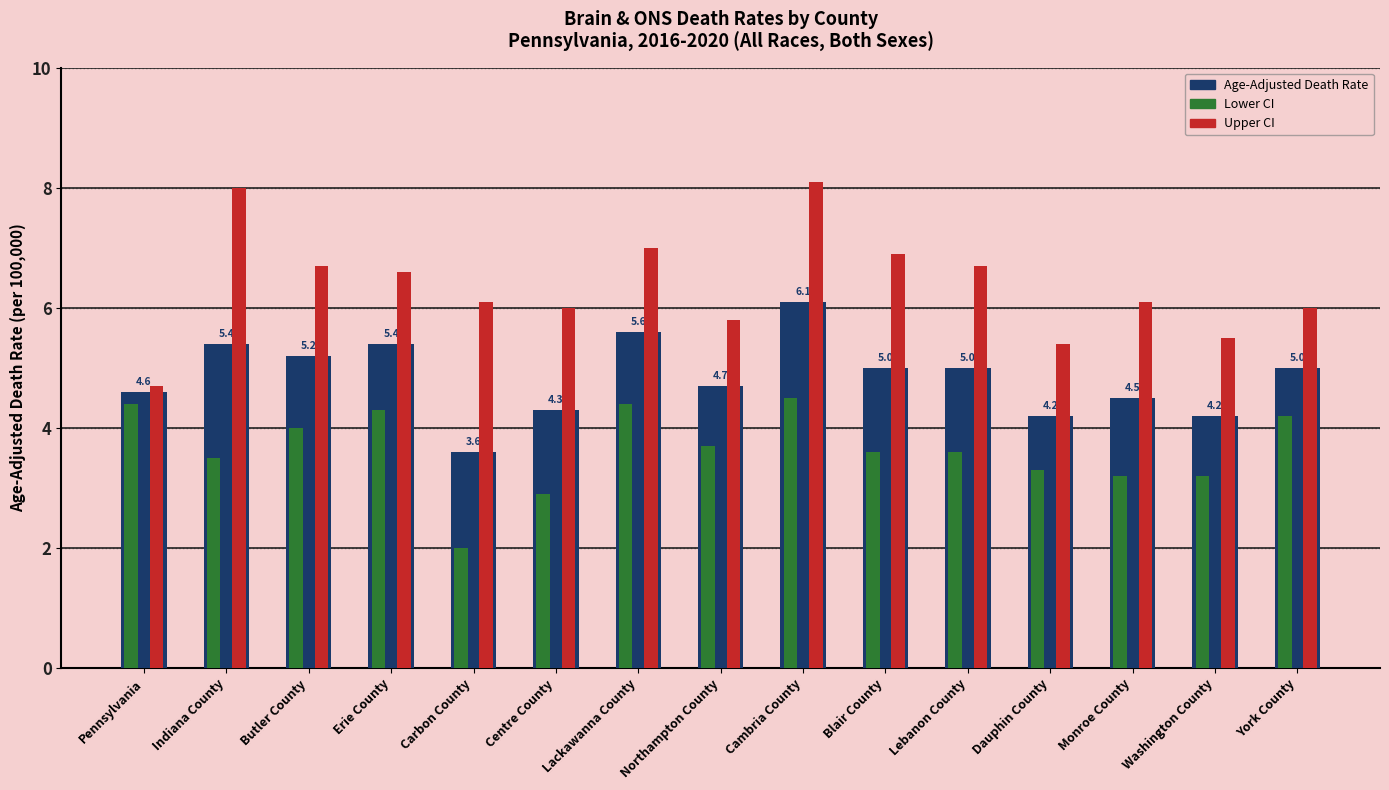

Does the chart contain stacked bars?

No